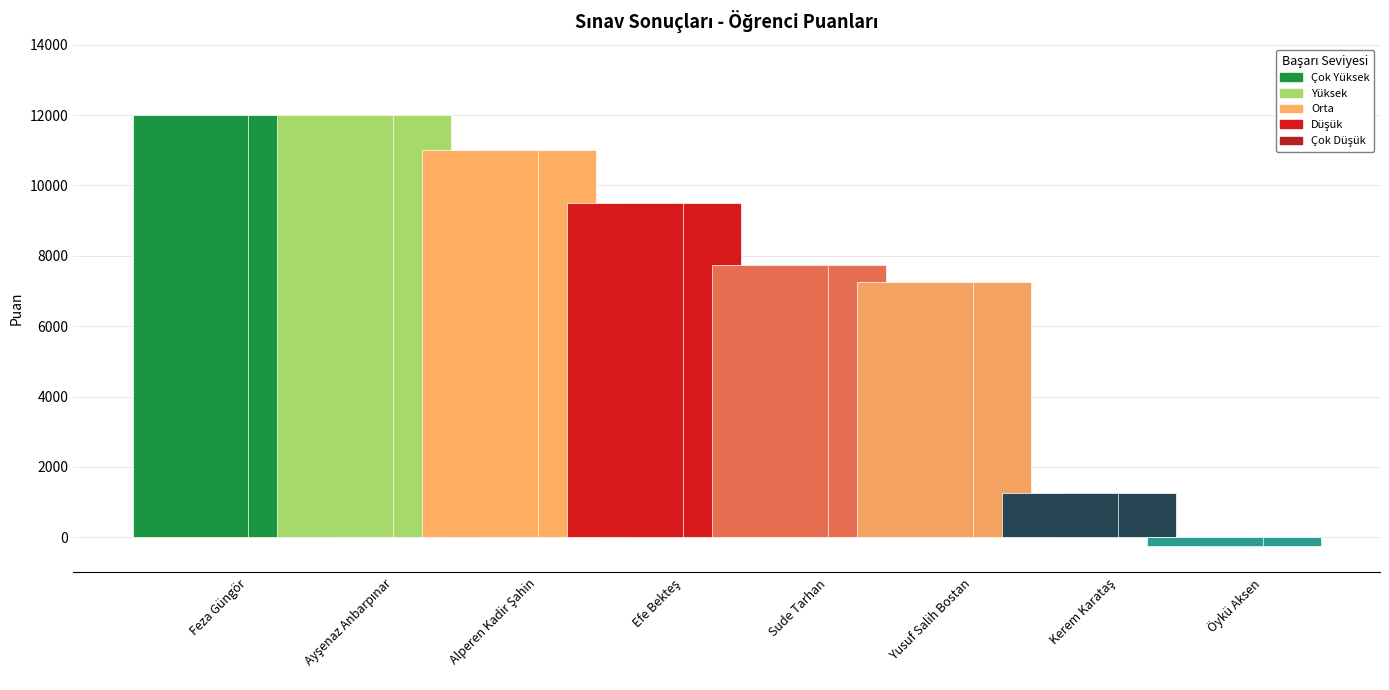

The chart shows a value of 1250 at Kerem Karataş. True or false?

True